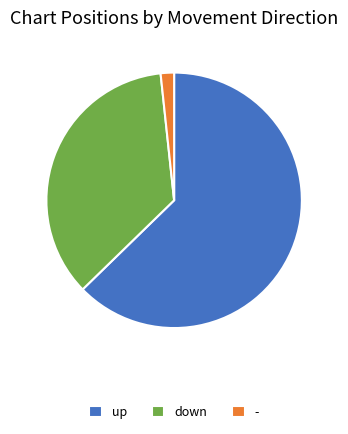

What is the smallest slice in the pie chart?

-